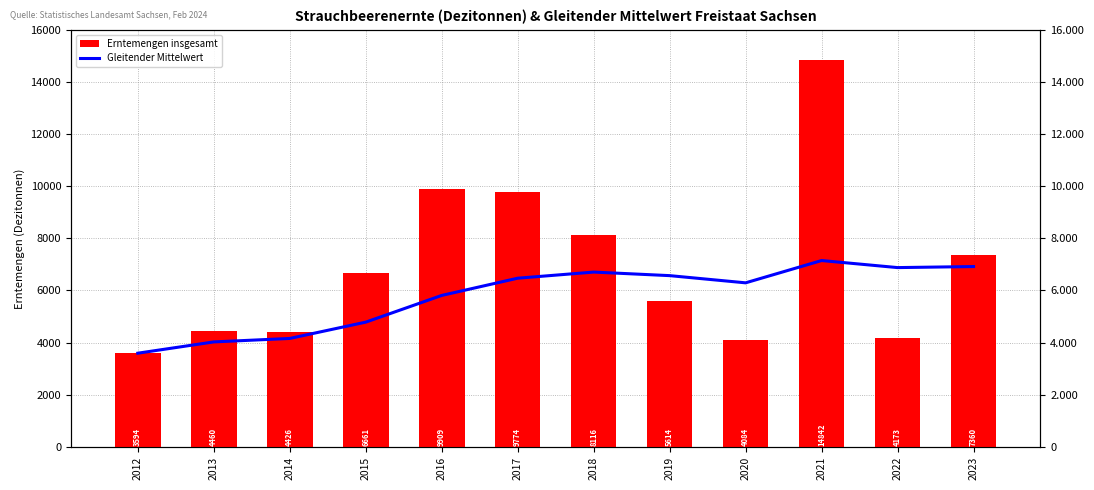

Rank the series by their maximum value, from lowest to highest.

Gleitender Mittelwert, Erntemengen insgesamt